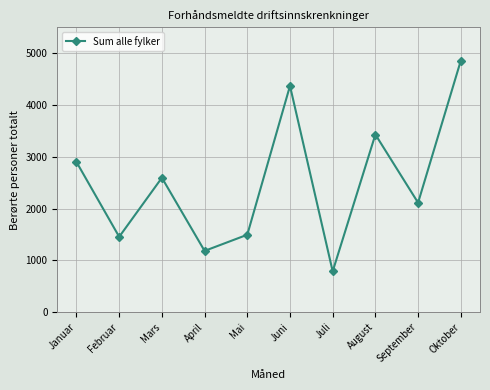

What is the difference between the maximum and second lowest values?

3672